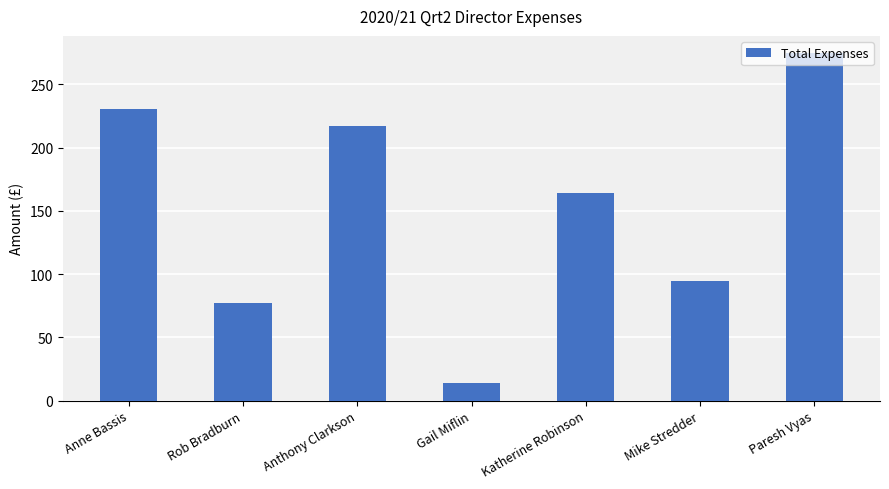

Reading right to left, what are all the values shown in this chart?

274.6	94.7	164.2	13.7	217.1	77.4	230.4